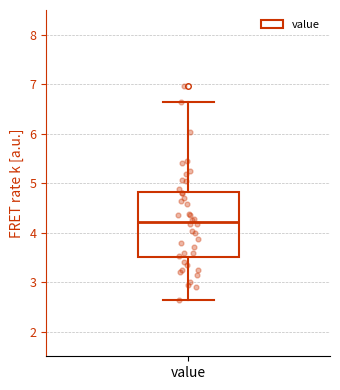

Where is the upper edge of the box for value on the y-axis? The values are not printed on the chart, so give them approximately, as read against the axis.

4.8